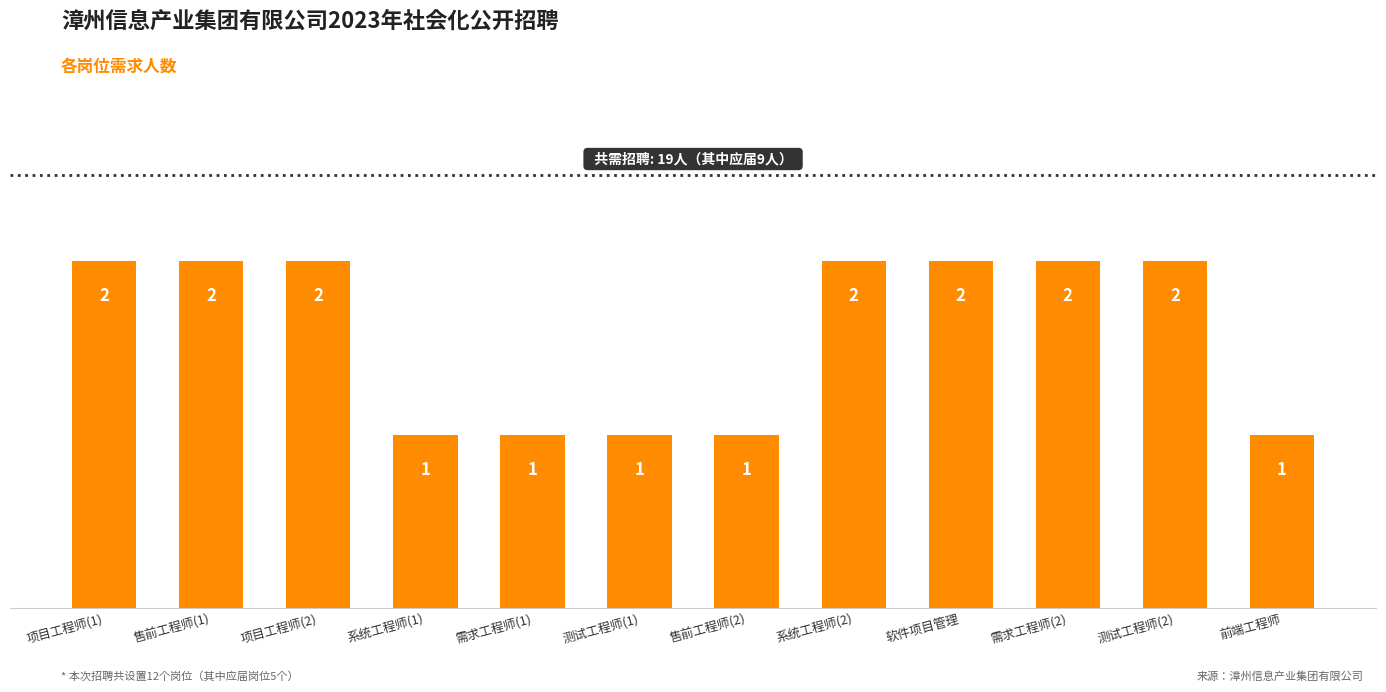

Reading left to right, list all the values displayed in this chart.

项目工程师(1)=2	售前工程师(1)=2	项目工程师(2)=2	系统工程师(1)=1	需求工程师(1)=1	测试工程师(1)=1	售前工程师(2)=1	系统工程师(2)=2	软件项目管理=2	需求工程师(2)=2	测试工程师(2)=2	前端工程师=1